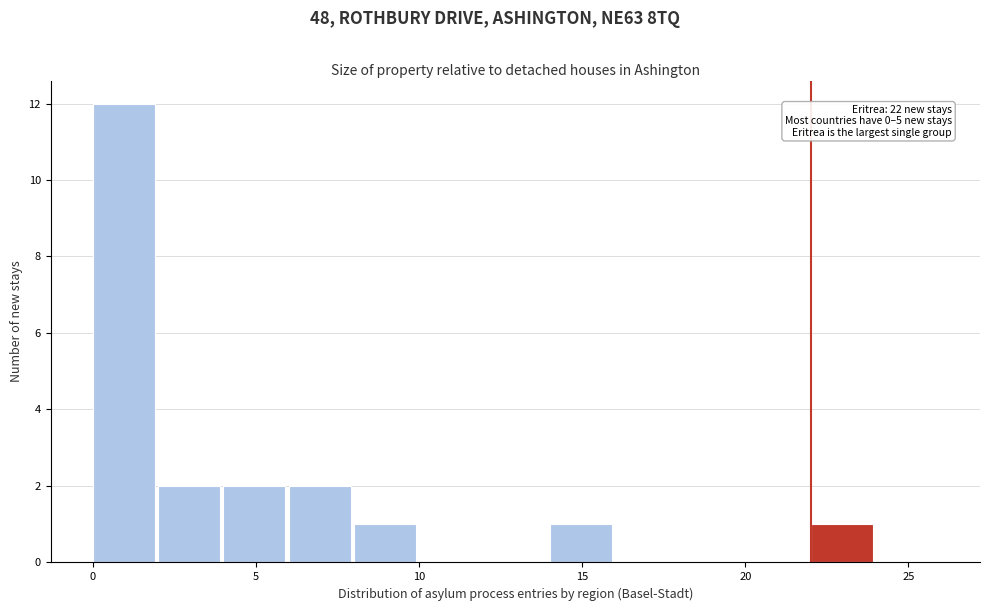

Which range on the x-axis has the tallest bar?

0 to 2